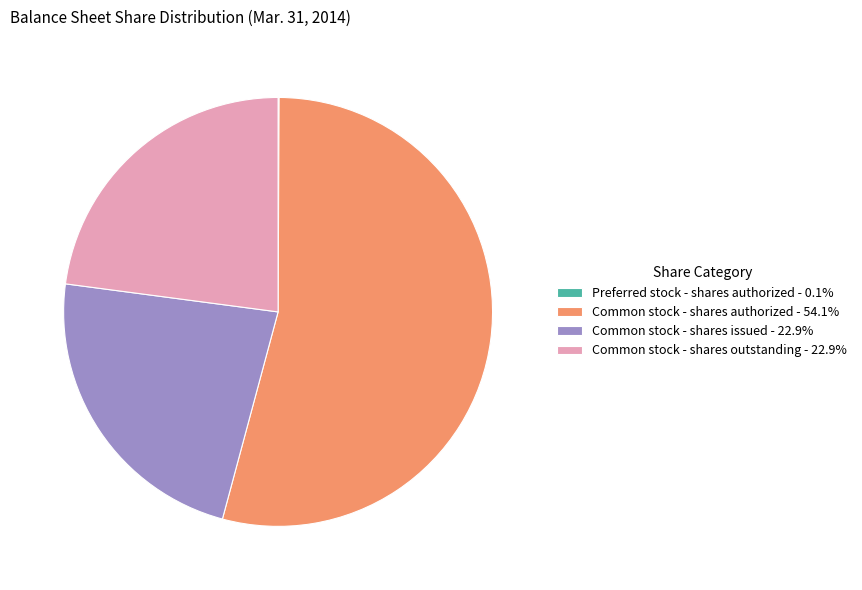

Is Common stock - shares authorized - 54.1% the majority of the pie?

Yes